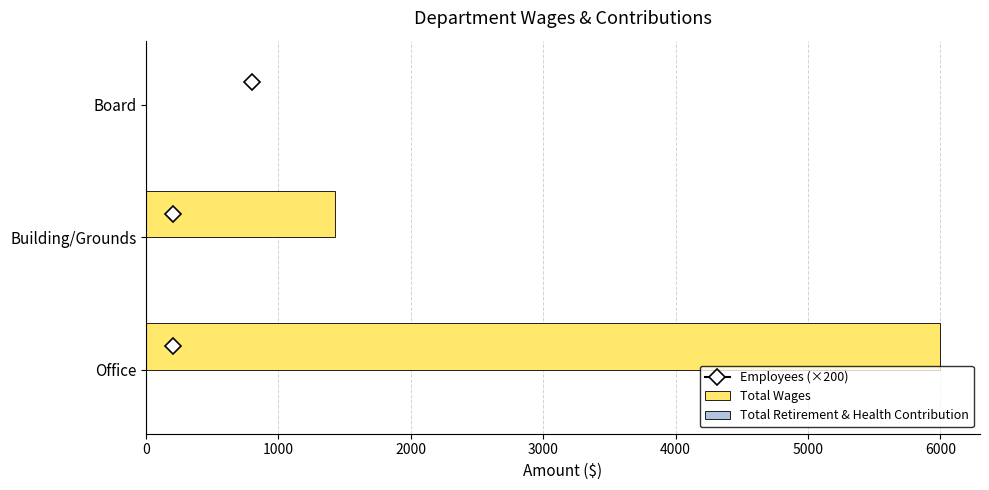

The value at Board is -3061. True or false?

False